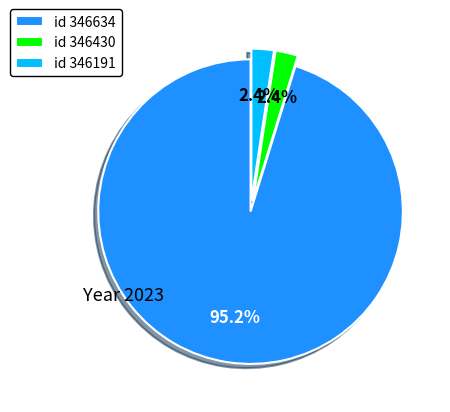

What is the ratio of the value at id 346430 to the value at id 346191?

1.0